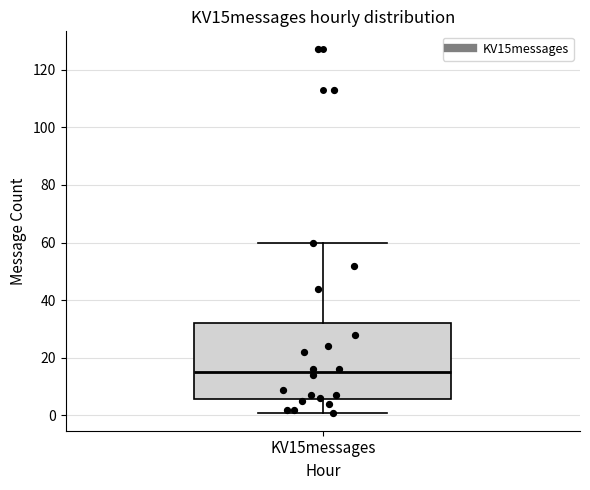

Transcribe this box plot: give where the median line is, the range the box spans, and where the two whiskers end, as read against the y-axis. The values are not printed on the chart, so give them approximately, as read against the axis.

median 16, box 6 to 32, whiskers 2 to 60